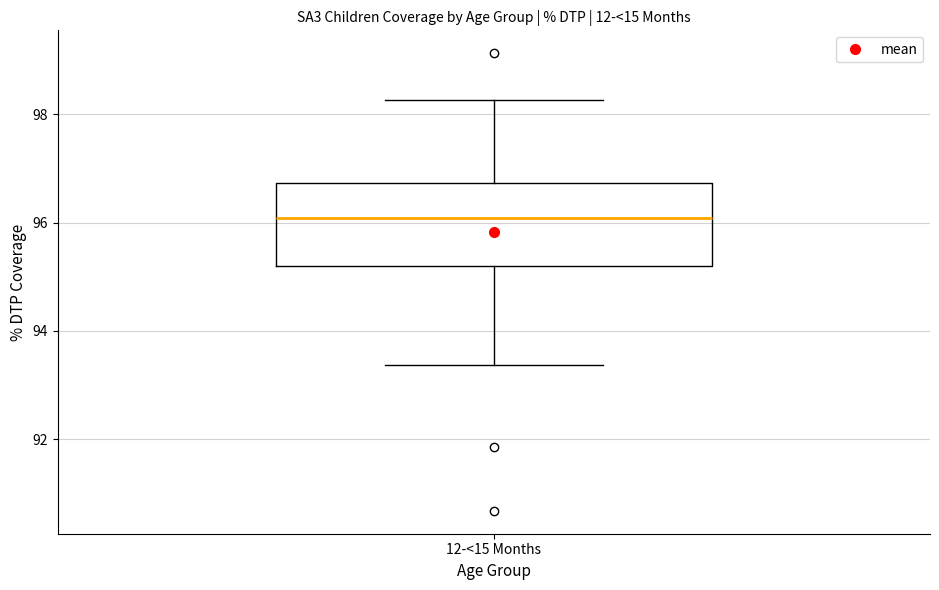

Where does the median line of the box for 12-<15 Months sit on the y-axis? The values are not printed on the chart, so give them approximately, as read against the axis.

96.0